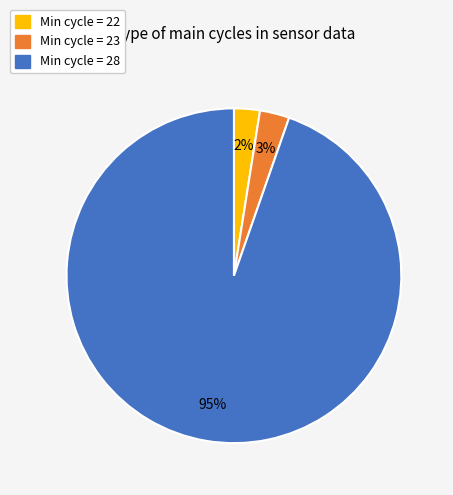

To the nearest percent, what is the average slice percentage?

33%